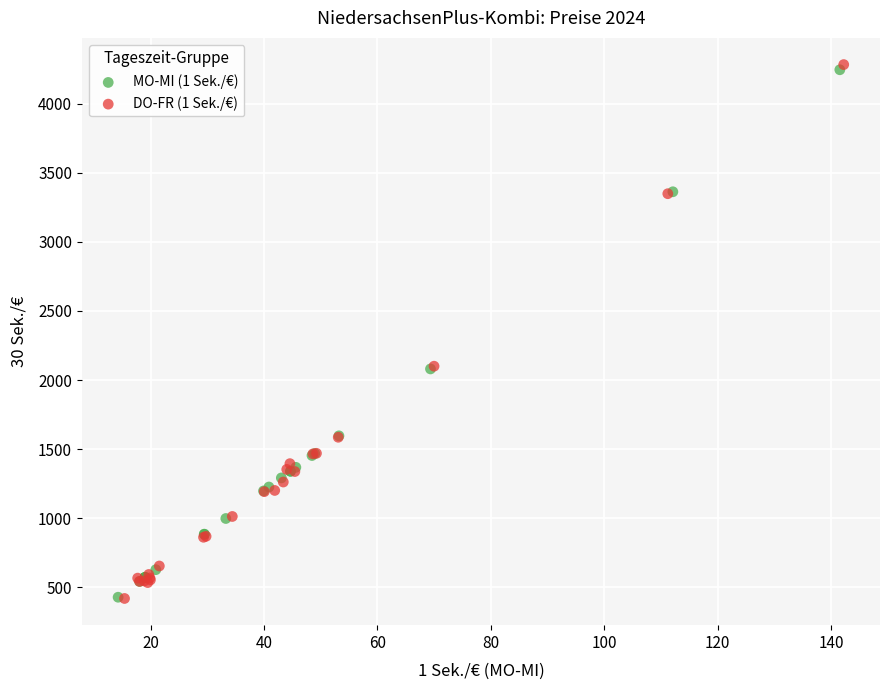

Which series has the widest spread of Y values?

DO-FR (1 Sek./€)